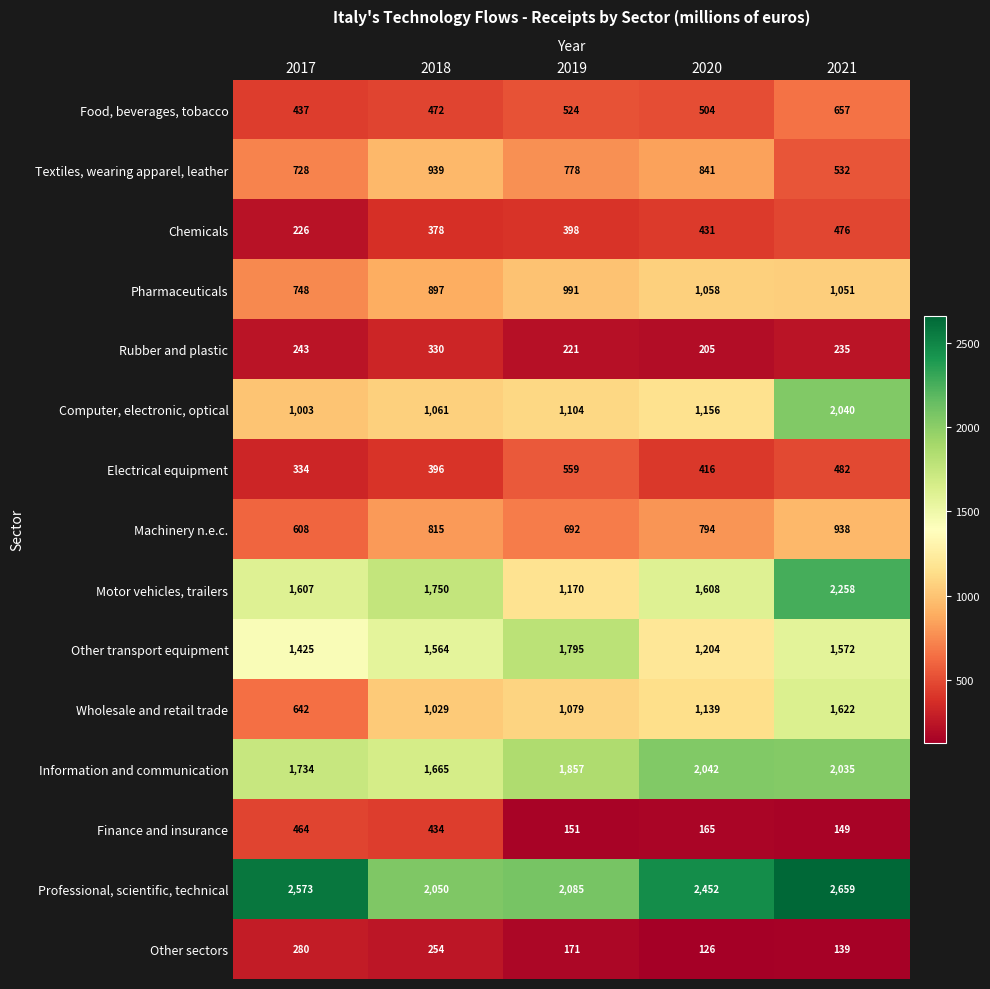

Which label corresponds to the largest value in the chart?

2021